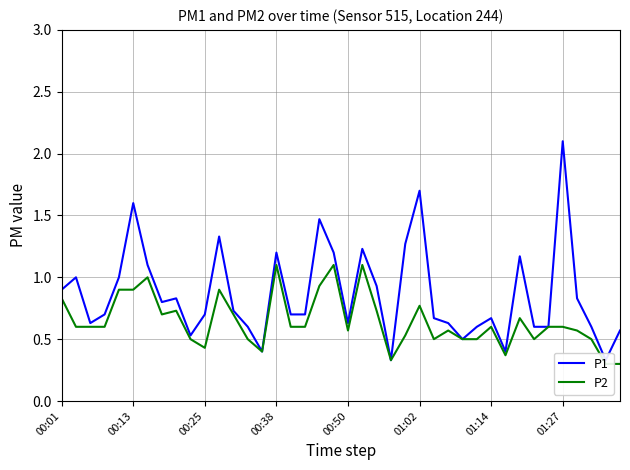

What is the total value across all series at 18?

2.4